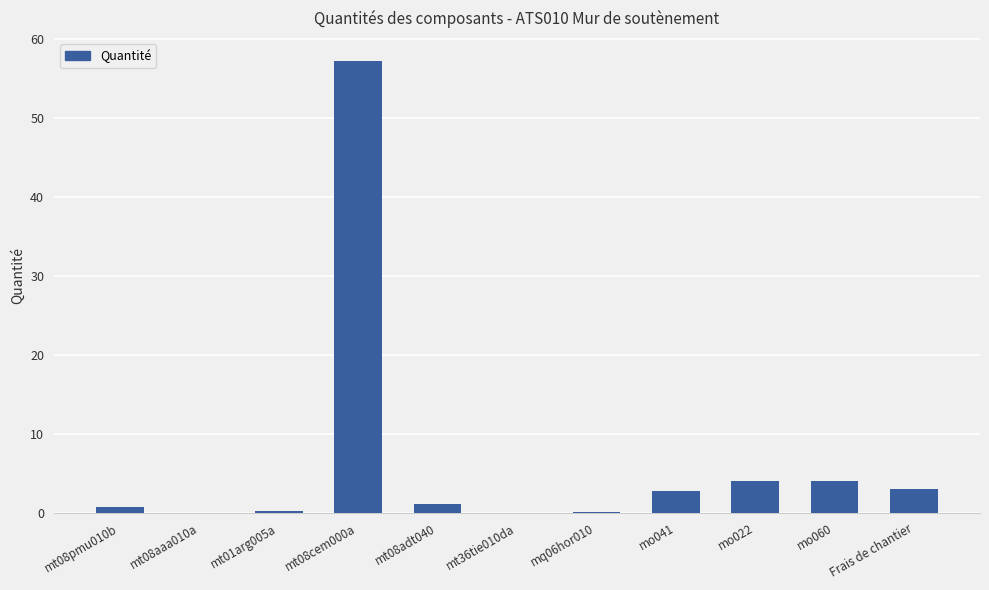

What is the sum of all values?

73.6